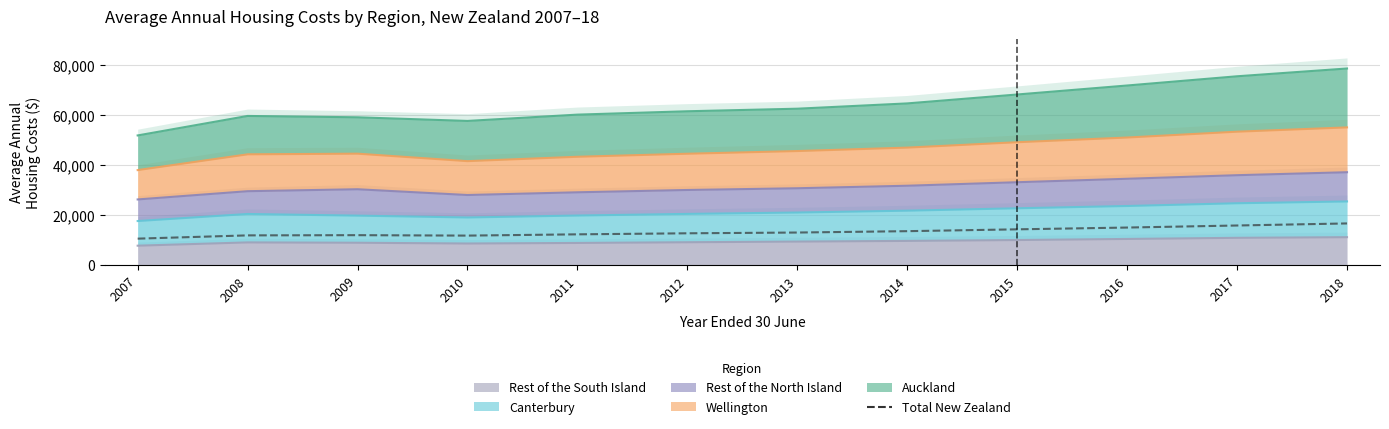

List the labels in order of value, largest first.

2018, 2017, 2016, 2015, 2014, 2013, 2012, 2011, 2009, 2008, 2010, 2007